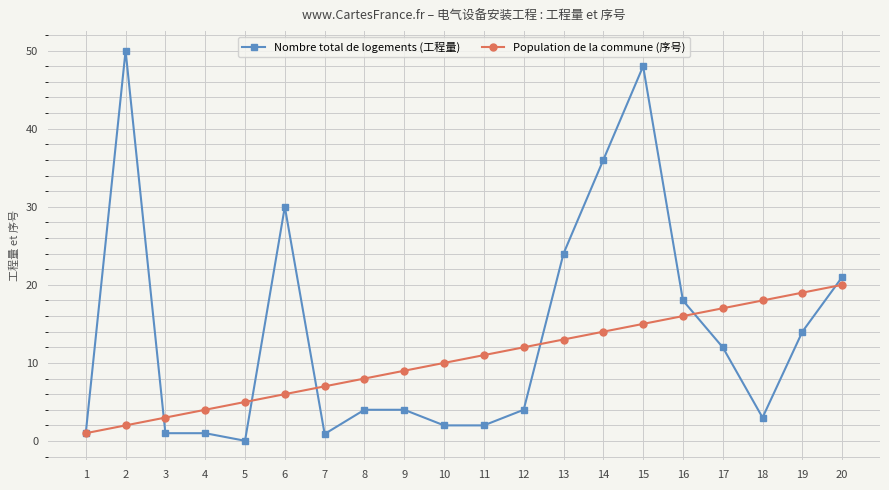

True or false: Population de la commune (序号) and Nombre total de logements (工程量) intersect in this chart.

True